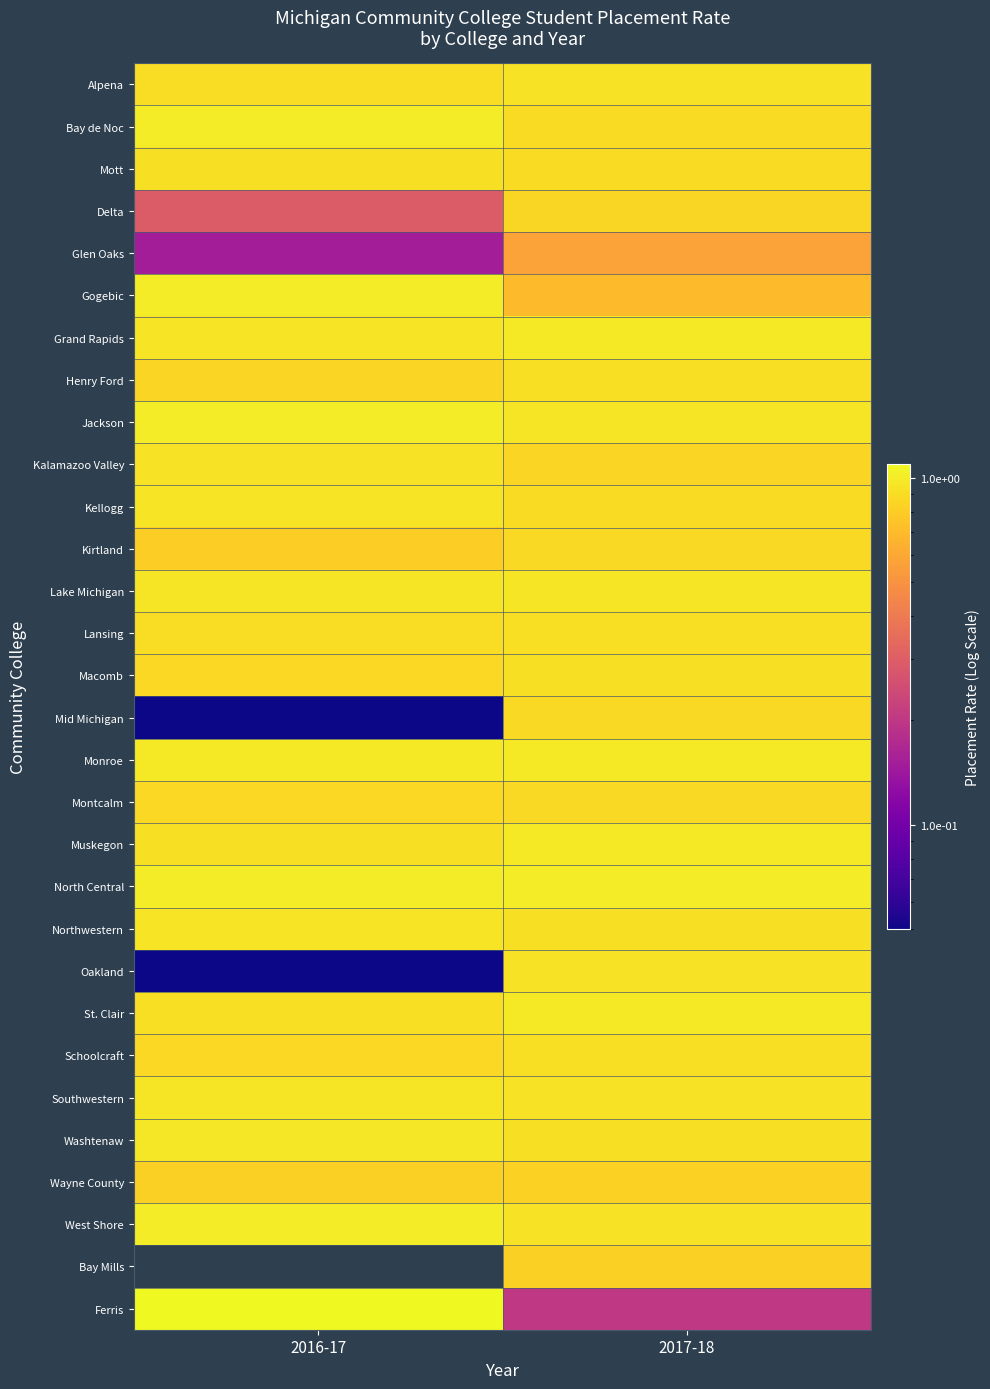

What is the sum of the Muskegon values at 2016-17 and 2017-18?

1.9